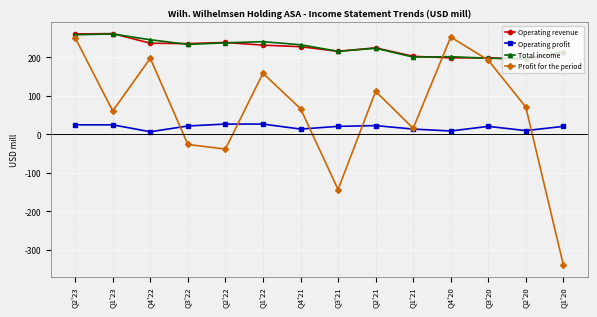

What is the average value of the Profit for the period series?

60